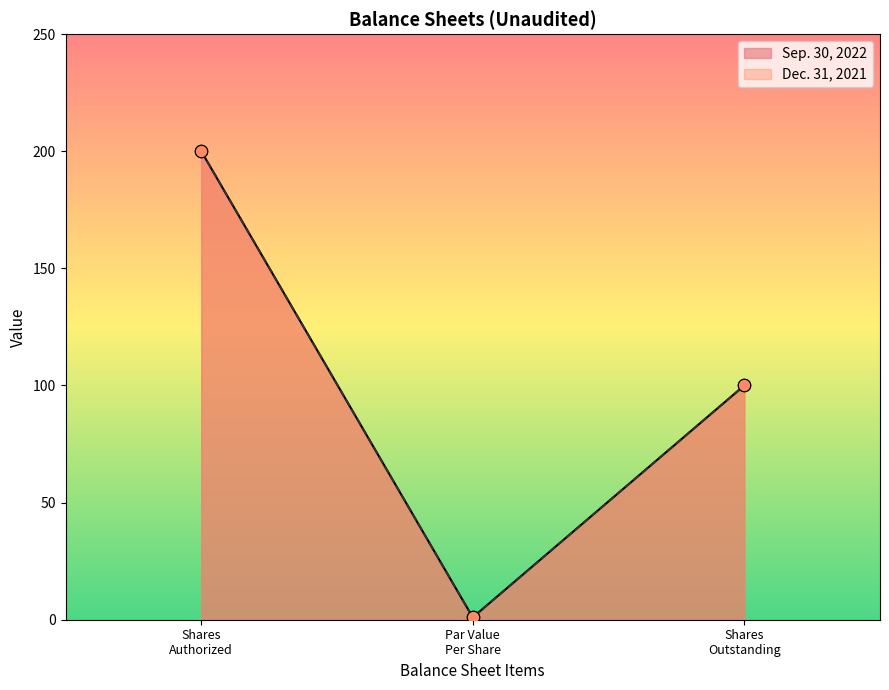

What are all the series names shown in the legend?

Sep. 30, 2022, Dec. 31, 2021